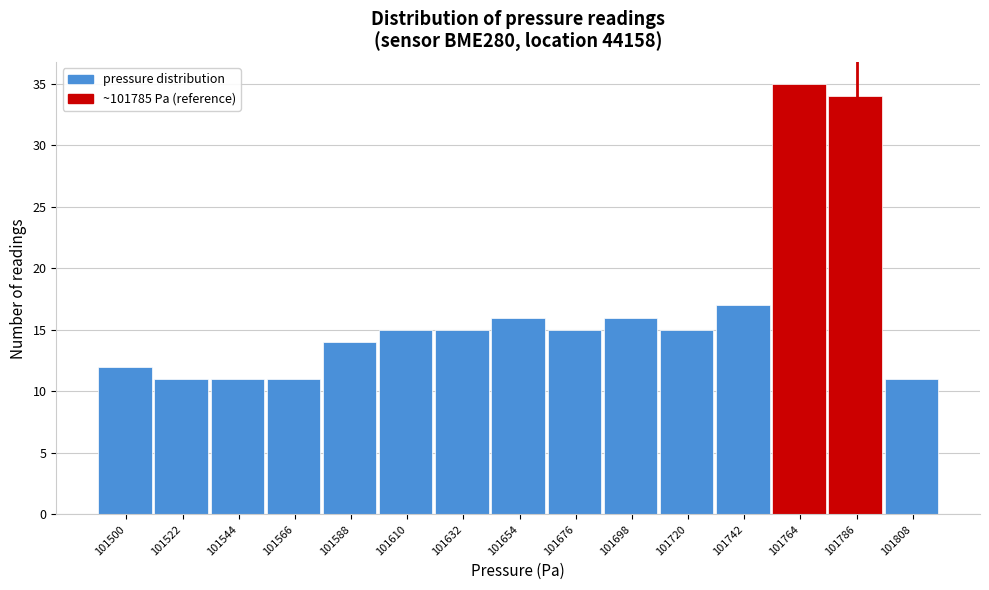

Reading left to right, what are all the values shown in this chart?

12	11	11	11	14	15	15	16	15	16	15	17	35	34	11